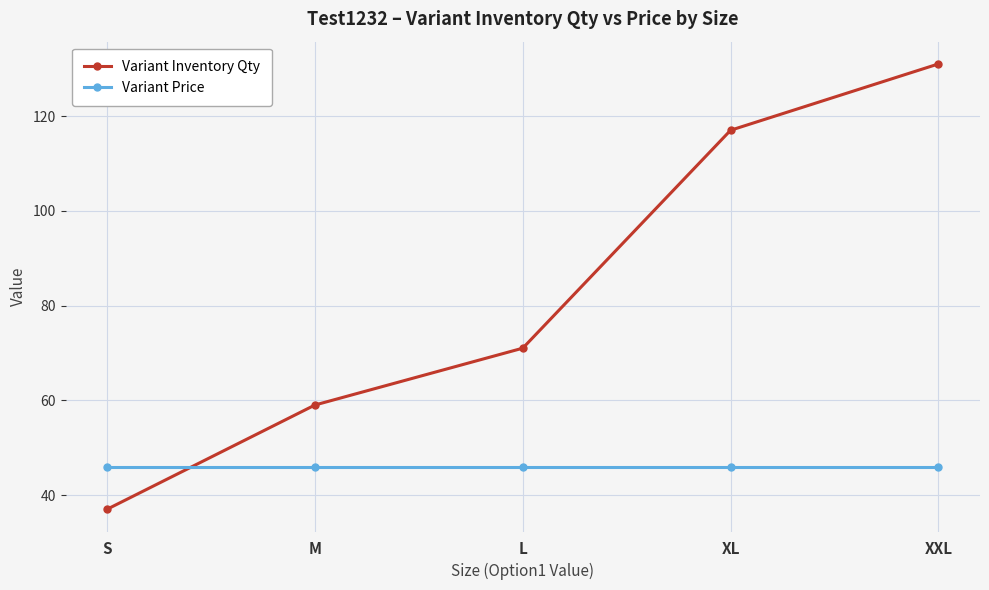

What is the maximum value shown in the chart?

131